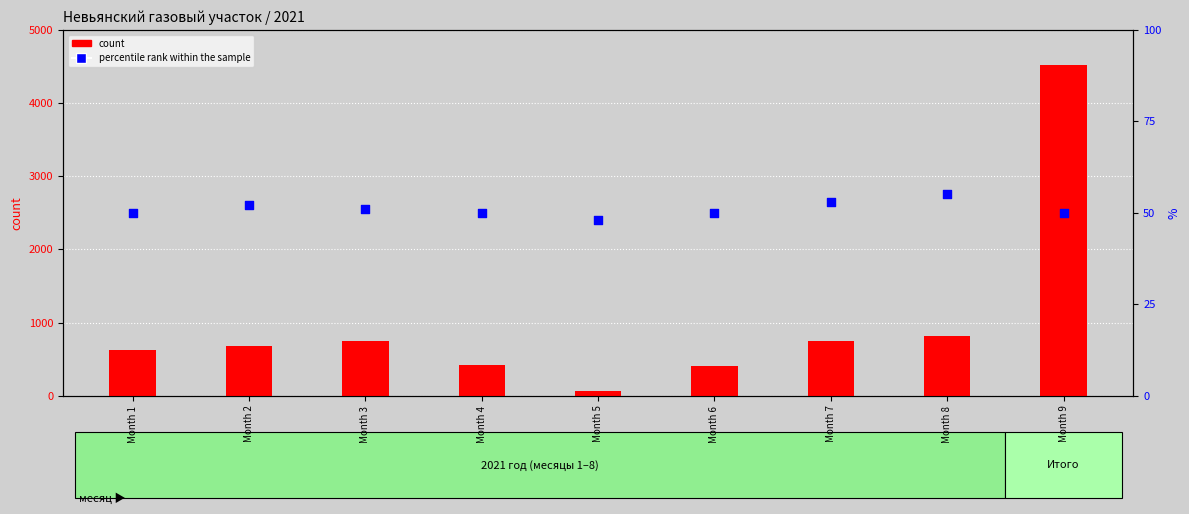

Which series has the largest Y range (max minus min)?

count